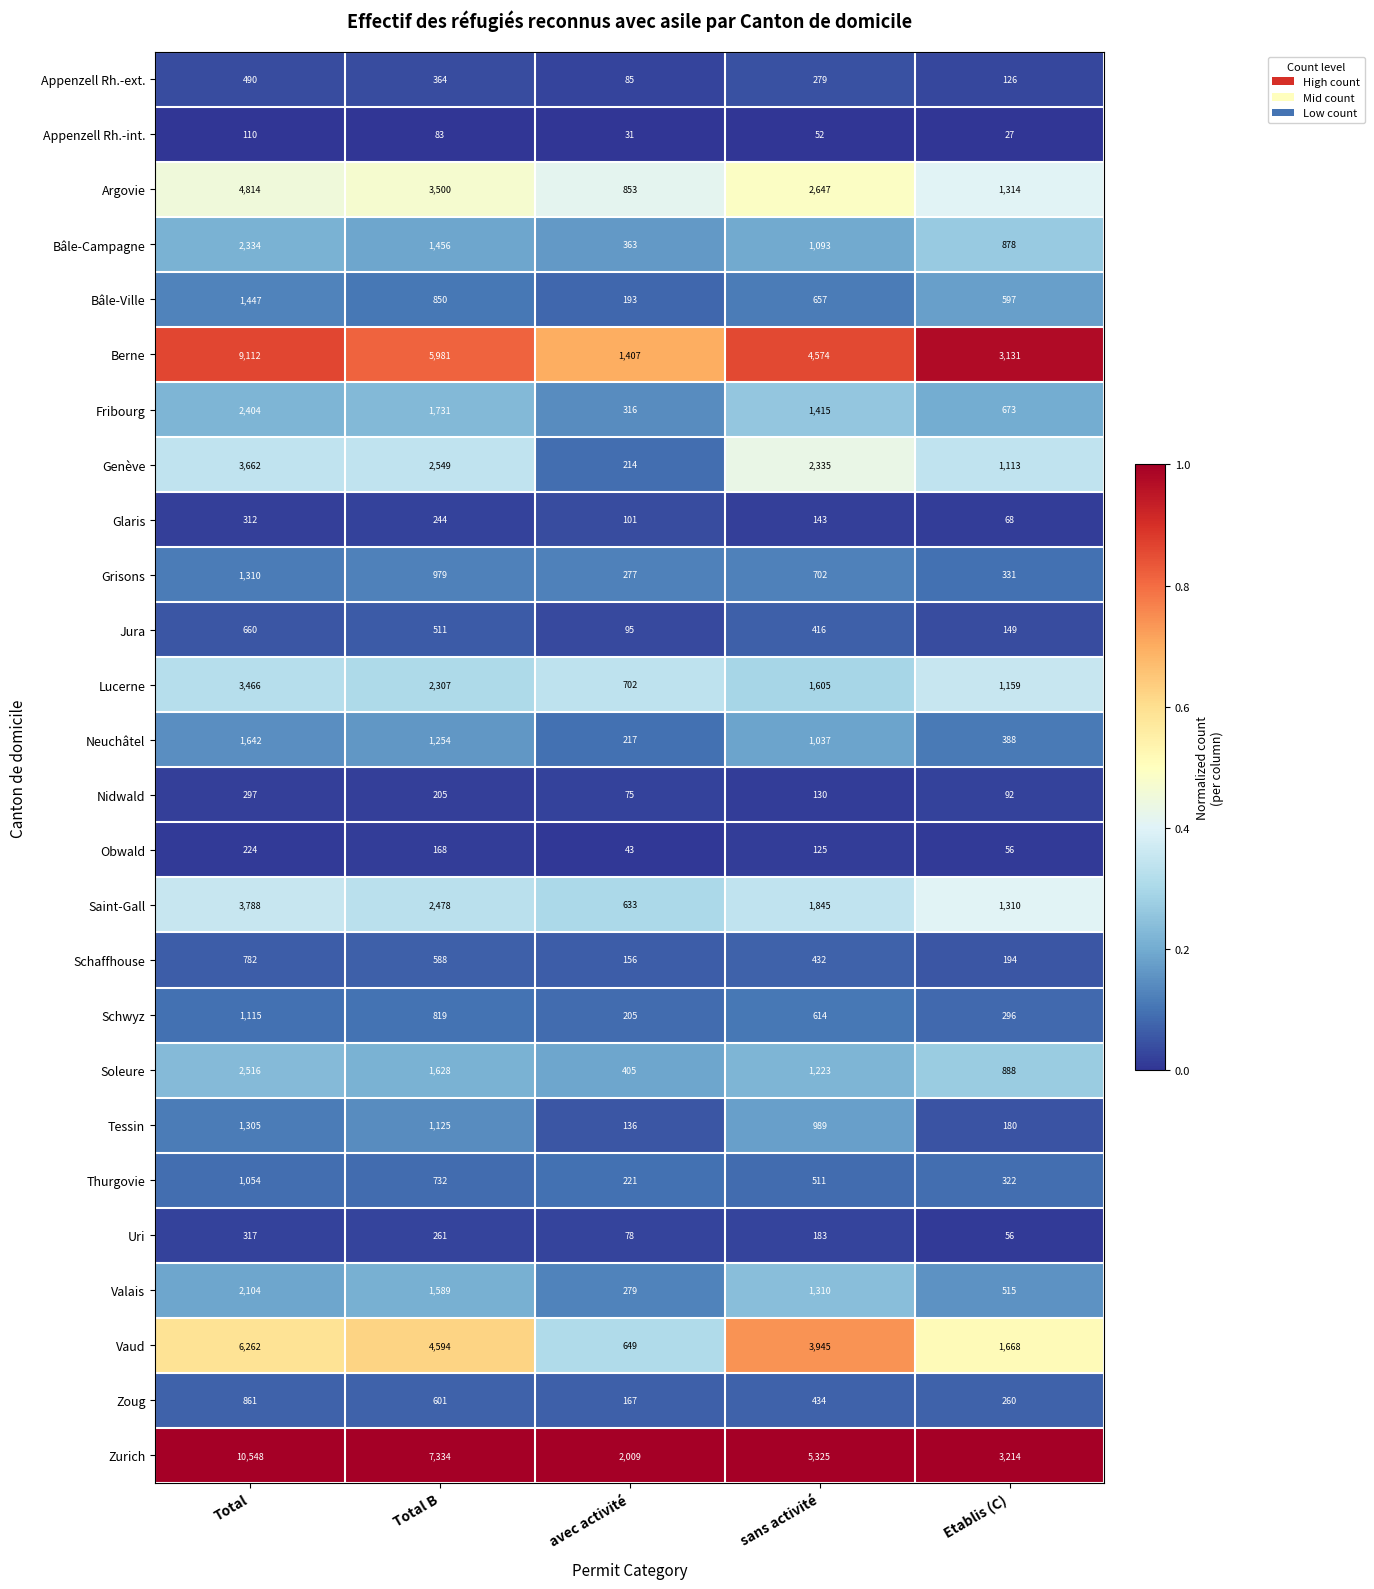

At which category is the sum across all series the highest?

Total